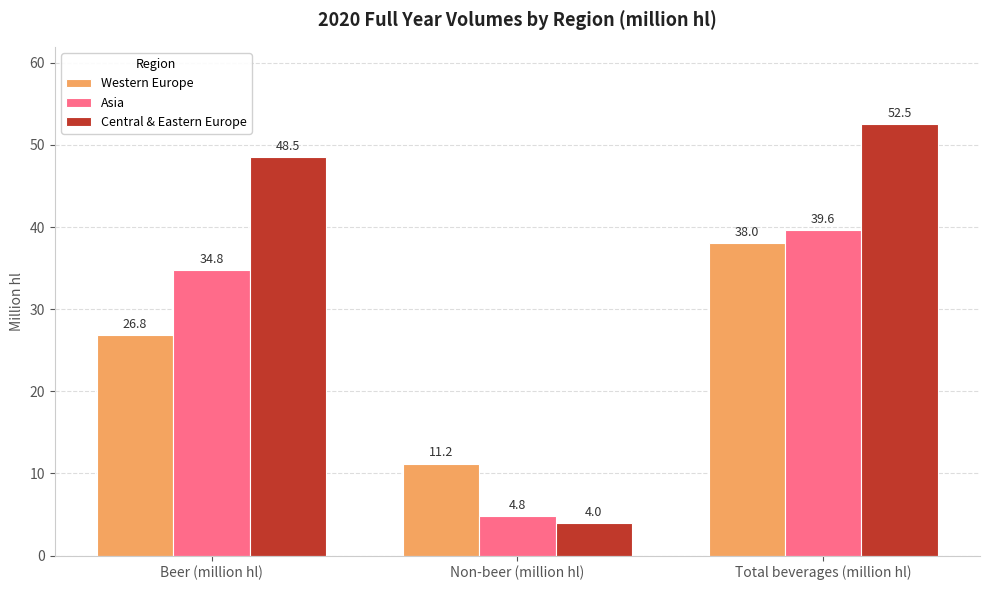

Is the value of Central & Eastern Europe at Beer (million hl) greater than the value of Western Europe at Beer (million hl)?

Yes